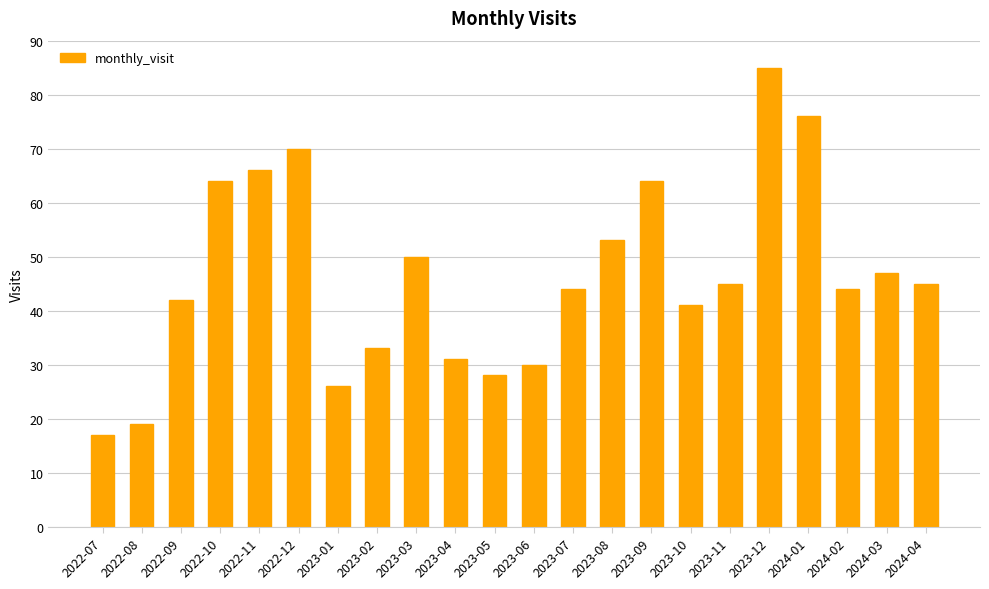

Reading right to left, extract all data points from this chart.

2024-04=45	2024-03=47	2024-02=44	2024-01=76	2023-12=85	2023-11=45	2023-10=41	2023-09=64	2023-08=53	2023-07=44	2023-06=30	2023-05=28	2023-04=31	2023-03=50	2023-02=33	2023-01=26	2022-12=70	2022-11=66	2022-10=64	2022-09=42	2022-08=19	2022-07=17